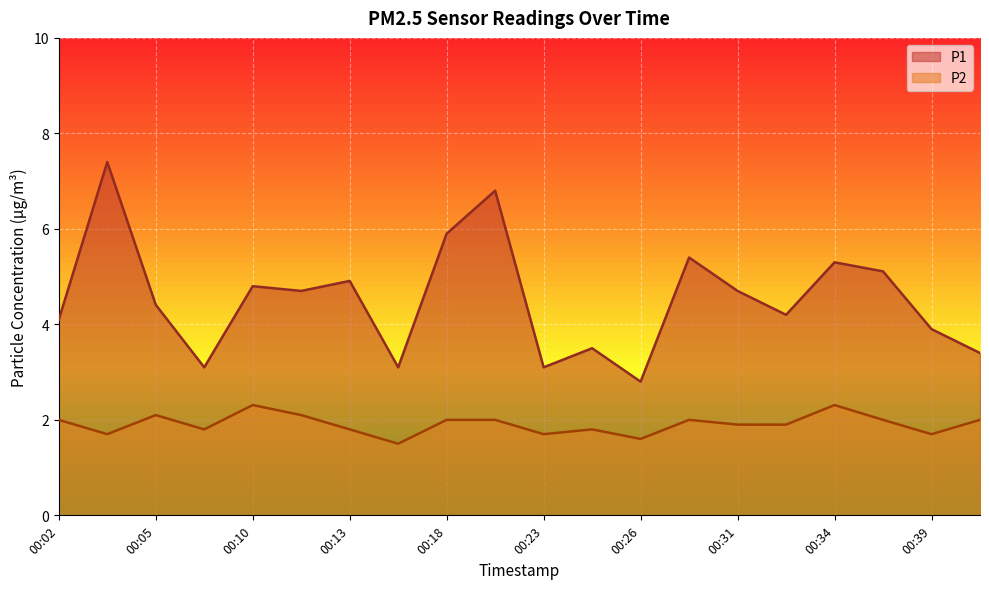

Which series has the largest total across all categories?

P1